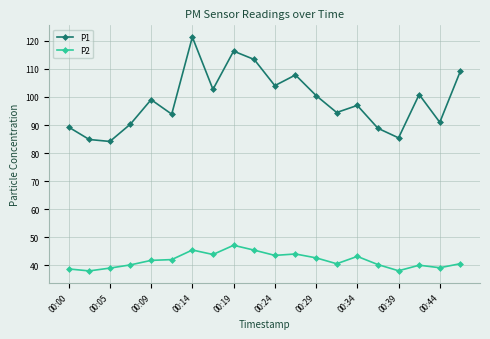

True or false: P1 and P2 intersect in this chart.

False